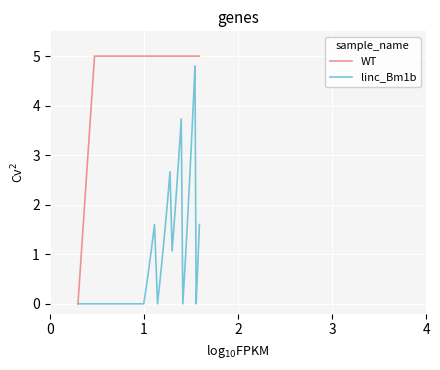

Reading left to right, what are all the values shown in this chart?

WT: 0.0	5.0	5.0	5.0	5.0	5.0	5.0	5.0	5.0	5.0	5.0	5.0	5.0	5.0	5.0	5.0	5.0	5.0	5.0	5.0	5.0	5.0	5.0	5.0	5.0	5.0	5.0	5.0	5.0	5.0	5.0	5.0	5.0	5.0	5.0	5.0	5.0	5.0
linc_Bm1b: 0.0	0.0	0.0	0.0	0.0	0.0	0.0	0.0	0.0	0.5	1.1	1.6	0.0	0.5	1.1	1.6	2.1	2.7	1.1	1.6	2.1	2.7	3.2	3.7	0.0	0.5	1.1	1.6	2.1	2.7	3.2	3.7	4.3	4.8	0.0	0.5	1.1	1.6